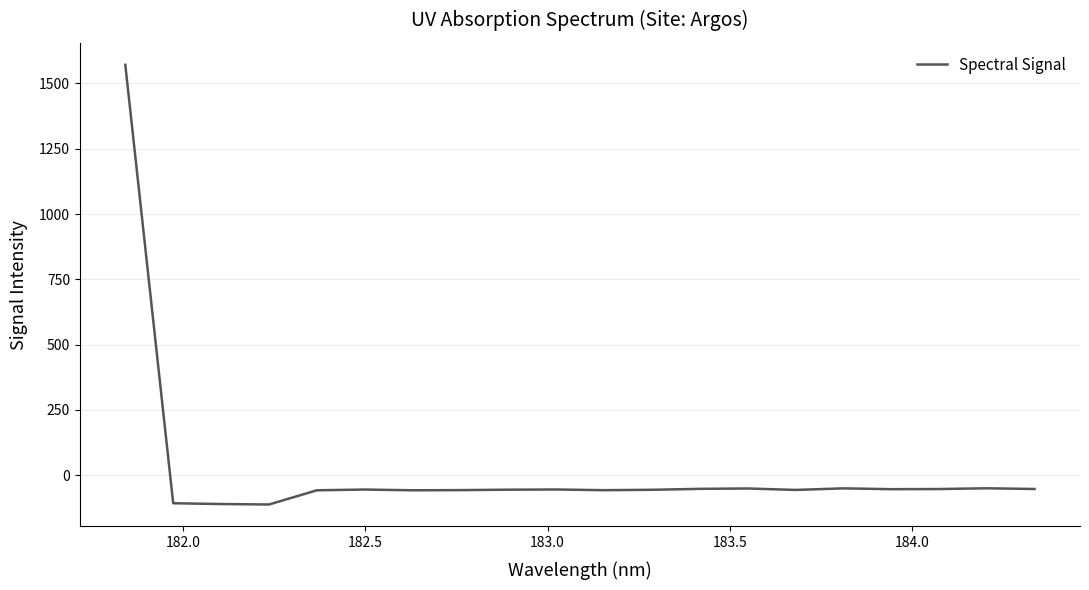

What is the maximum value shown in the chart?

1571.4